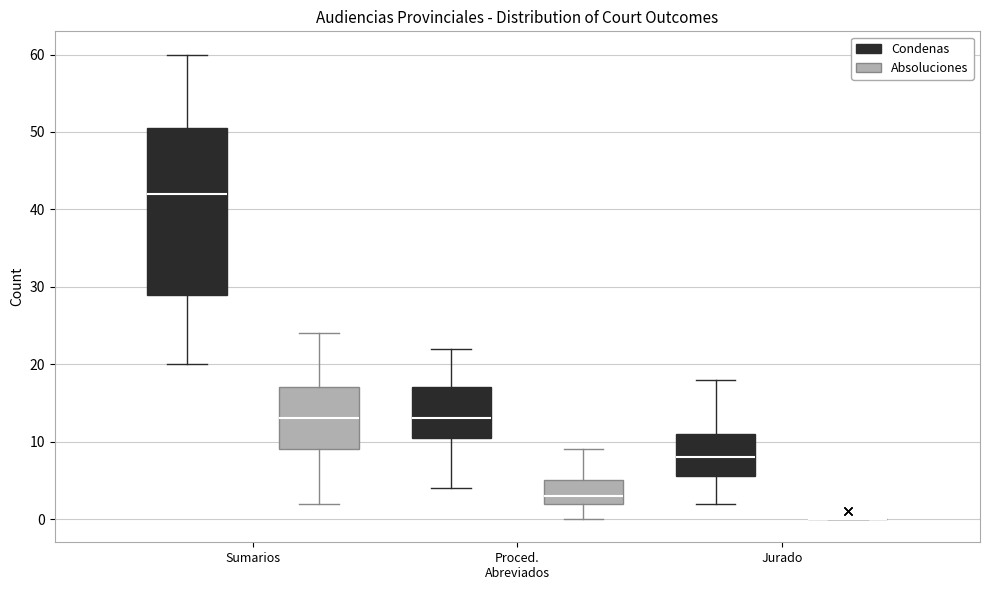

Reading left to right, transcribe this box plot: for each box, give where its median line is, the range the box spans, and where its two whiskers end, as read against the y-axis. The values are not printed on the chart, so give them approximately, as read against the axis.

Sumarios (Condenas): median 42, box 29 to 51, whiskers 20 to 60
Sumarios (Absoluciones): median 13, box 9 to 17, whiskers 2 to 24
Proced. Abreviados (Condenas): median 13, box 11 to 17, whiskers 4 to 22
Proced. Abreviados (Absoluciones): median 3, box 2 to 5, whiskers 0 to 9
Jurado (Condenas): median 8, box 6 to 11, whiskers 2 to 18
Jurado (Absoluciones): box collapsed to a line at 0, whiskers 0 to 0